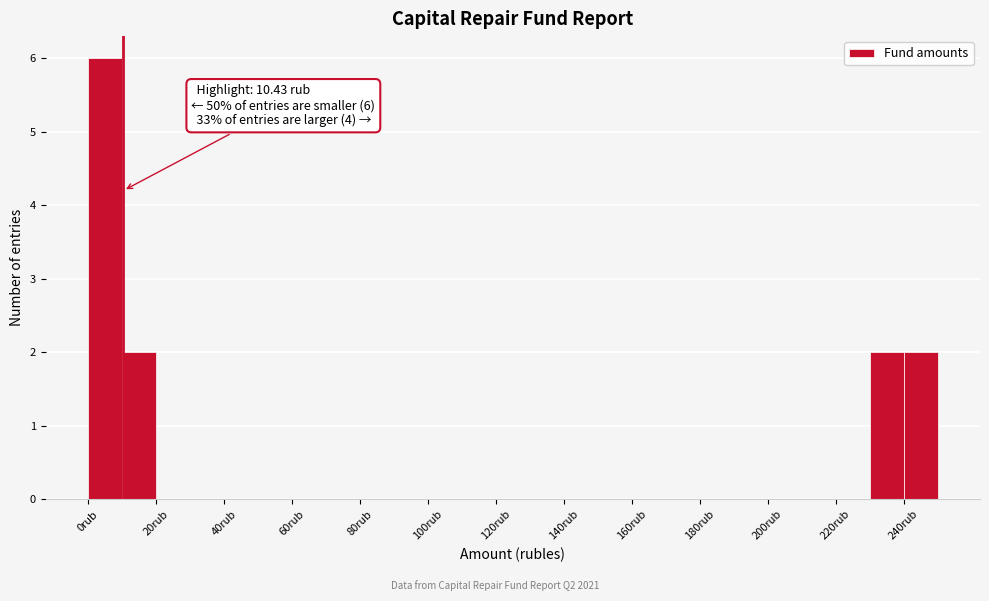

Which range on the x-axis has the tallest bar?

0 to 10